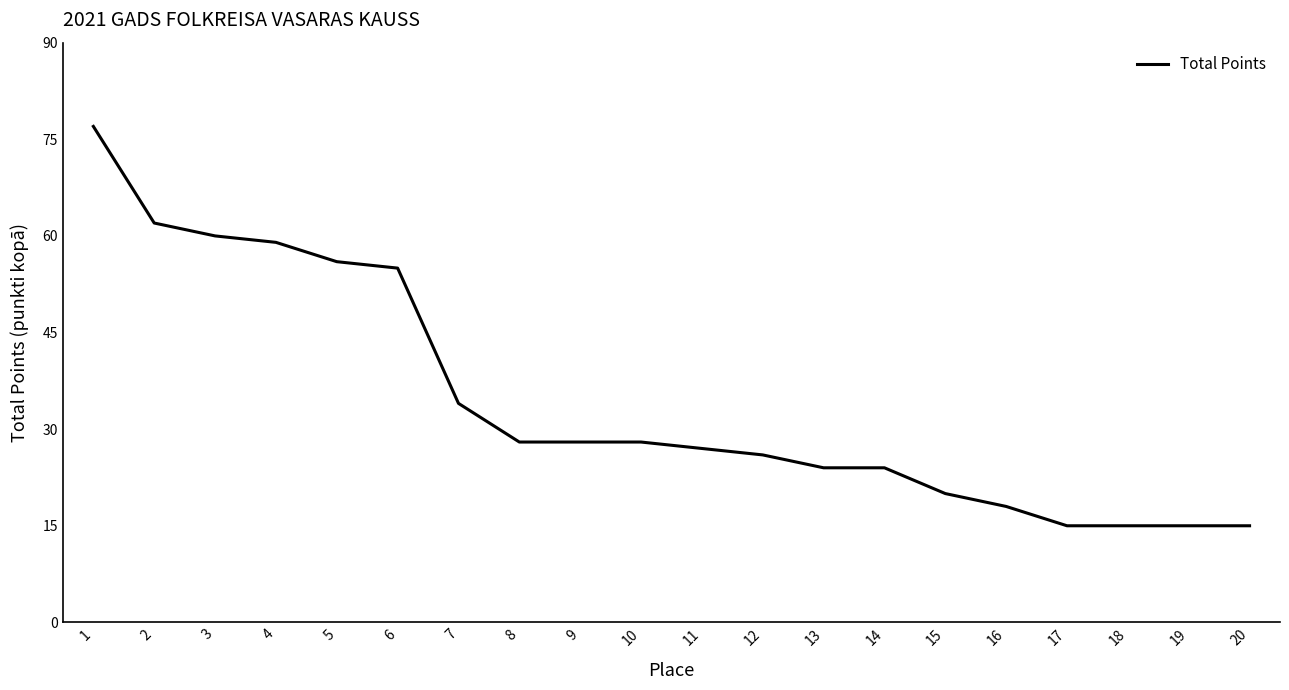

The value at 14 is 24. True or false?

True